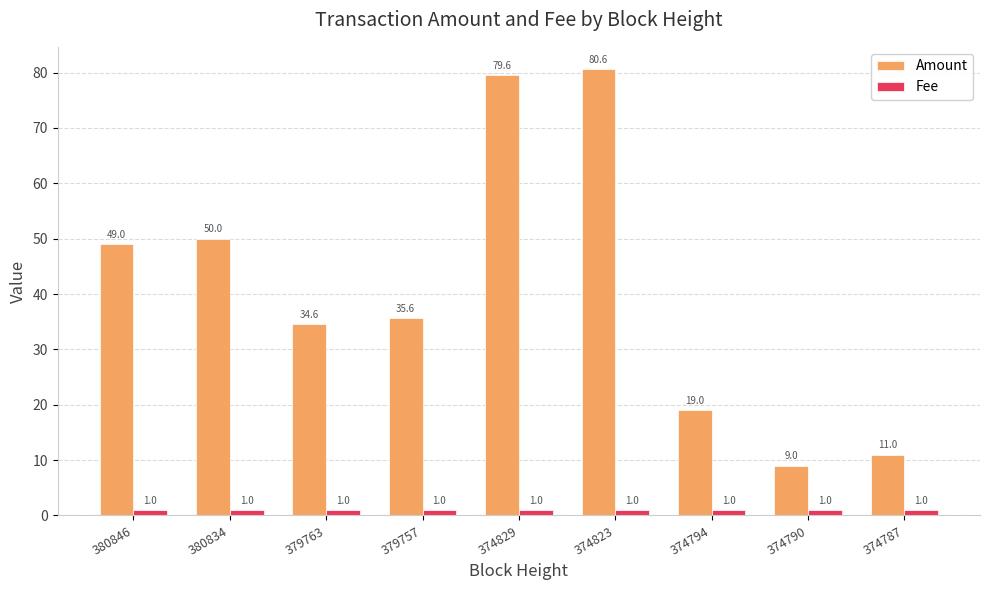

How many distinct data groups are displayed?

2